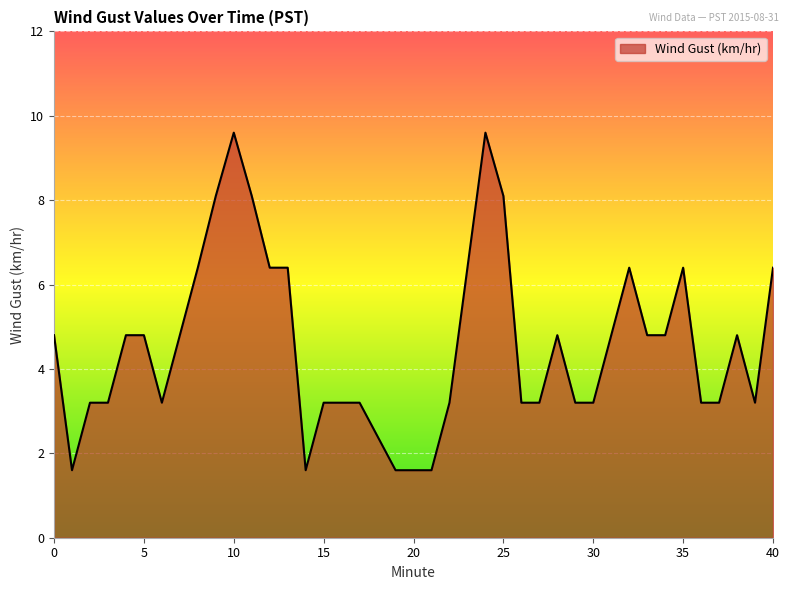

What is the greatest value displayed?

9.6